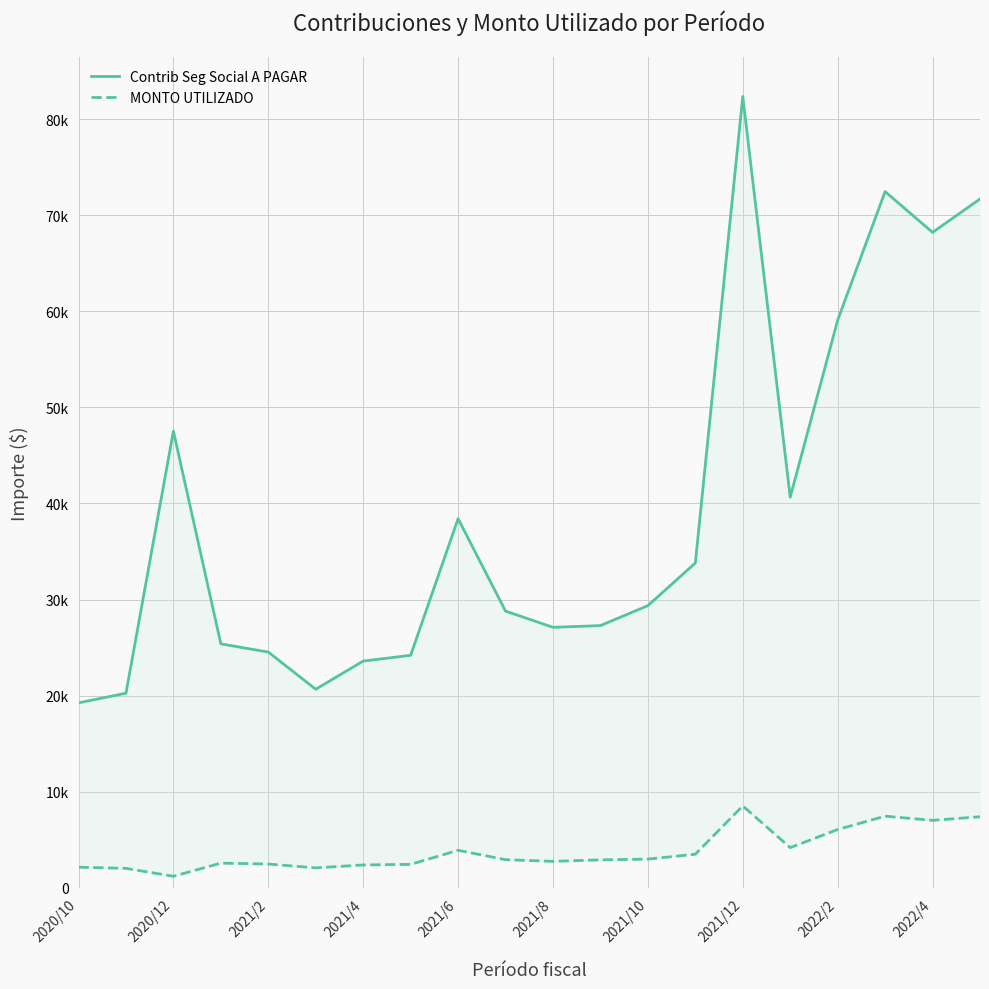

What is the difference between the highest and lowest values at 2022/2?

52992.5